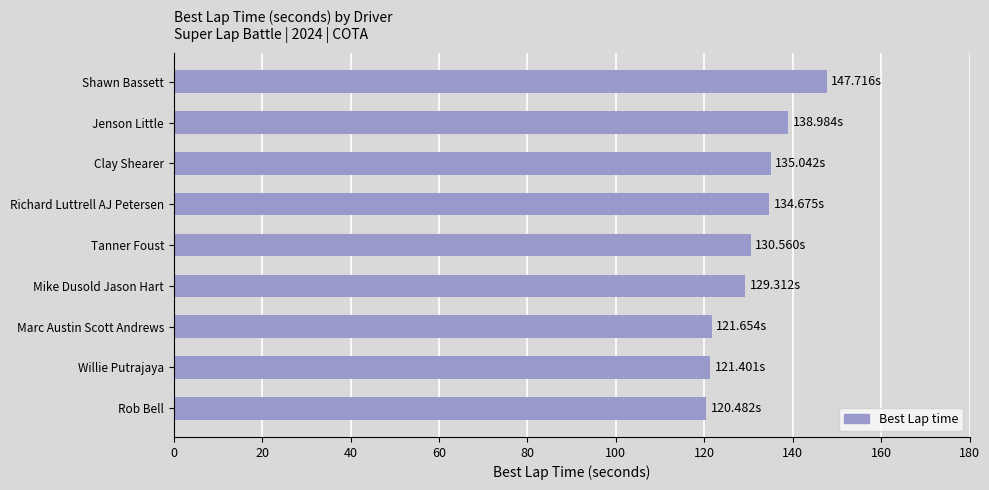

What is the change in value from Marc Austin Scott Andrews to Richard Luttrell AJ Petersen?

+13.0